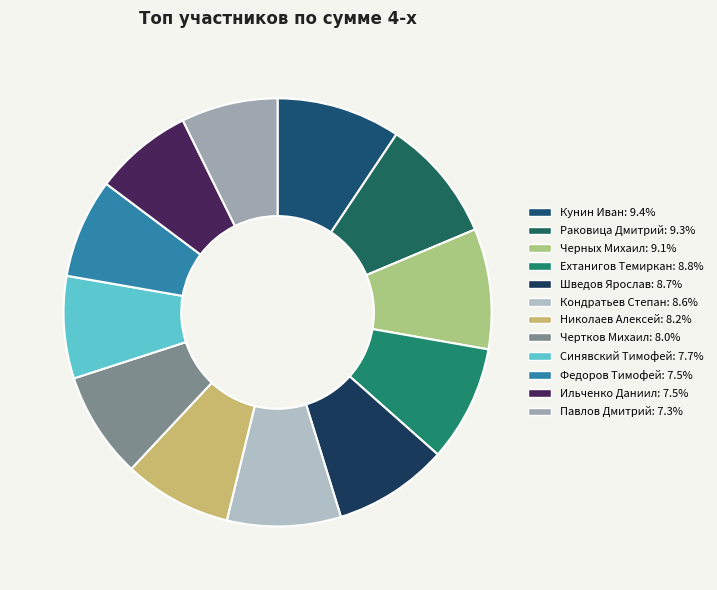

How many segments does this pie chart have?

12